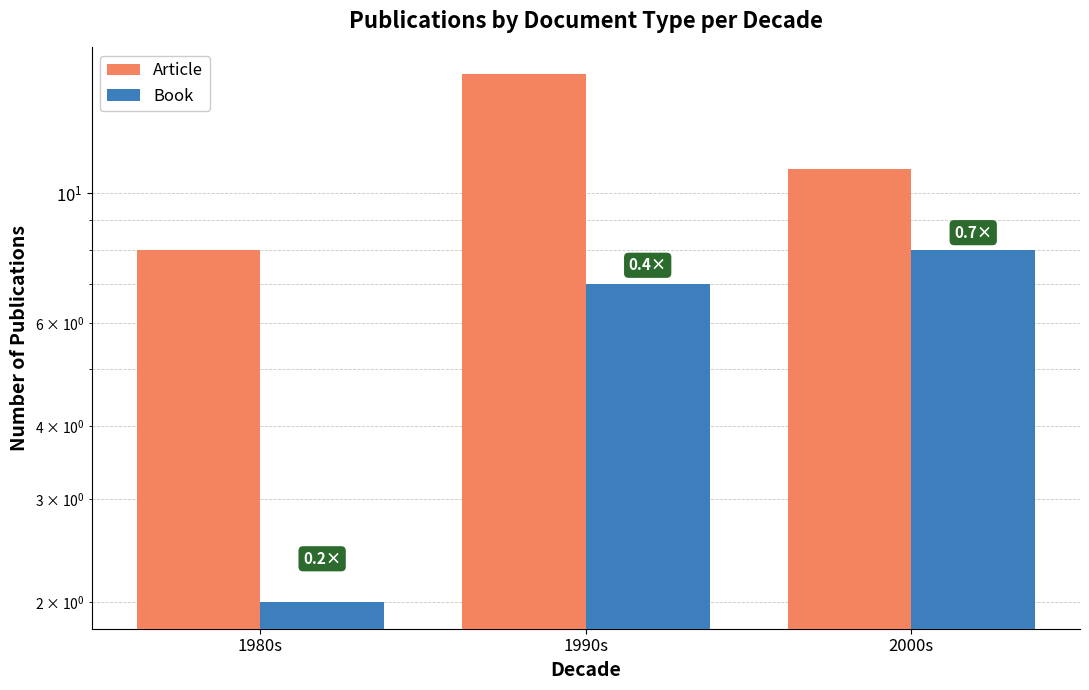

What is the average value of the Article series?

12